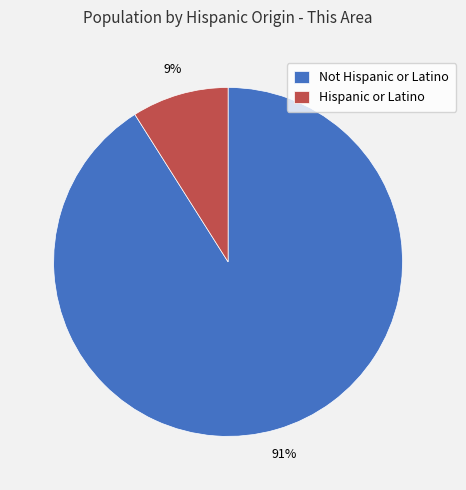

Approximately how many times larger is the value at Hispanic or Latino compared to Not Hispanic or Latino?

0.1